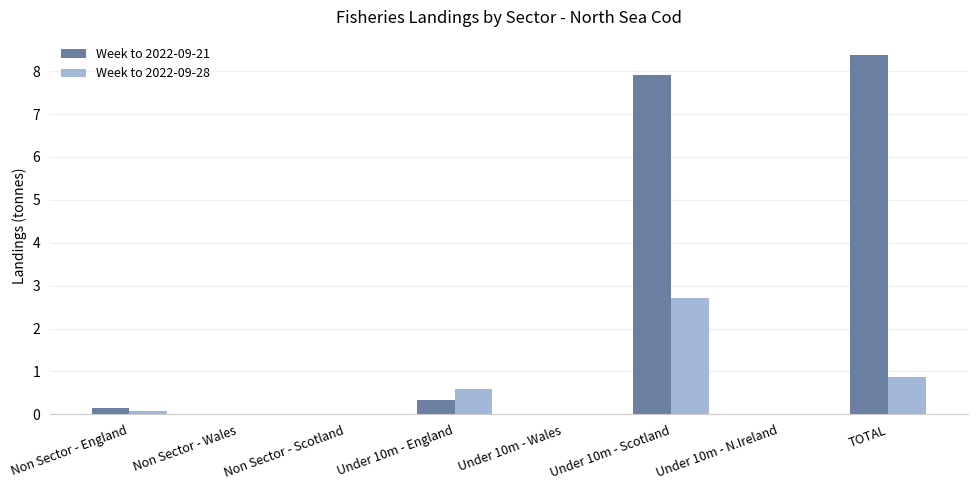

Is the value of Week to 2022-09-28 at Non Sector - Wales greater than the value of Week to 2022-09-21 at Under 10m - Scotland?

No